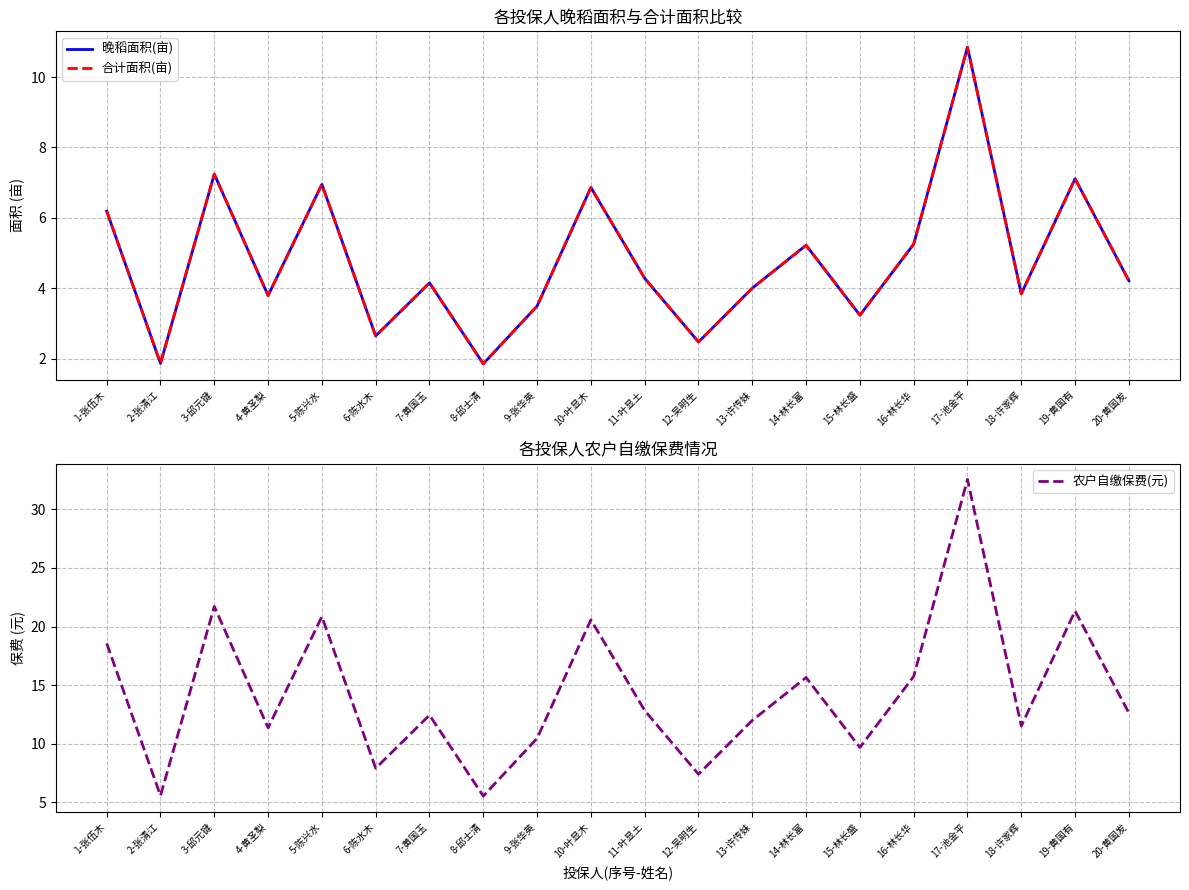

At which label is 农户自缴保费(元) closest to 19?

1-张伍木